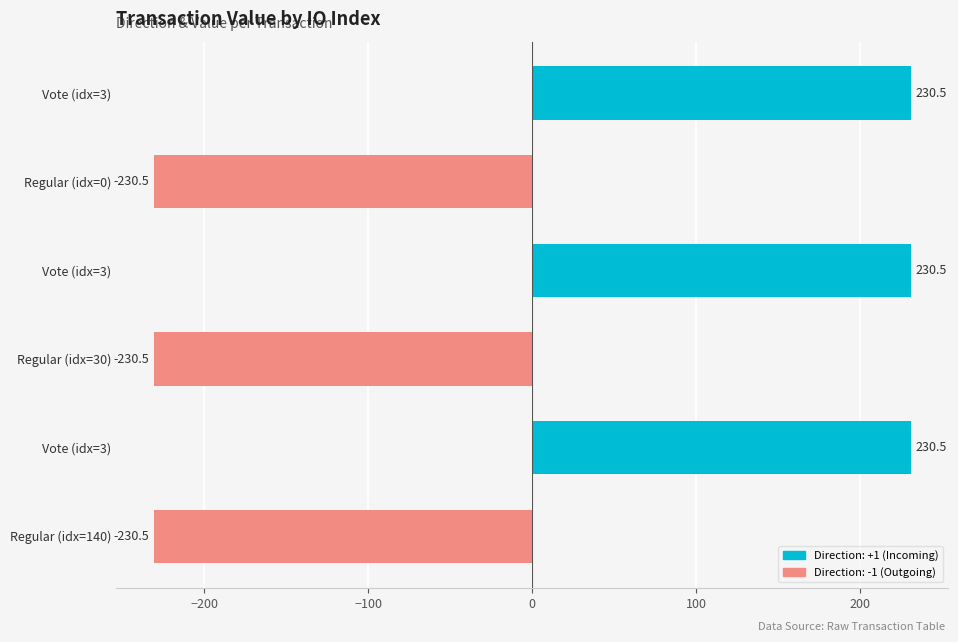

What is the difference between the second highest and second lowest values?

461.0